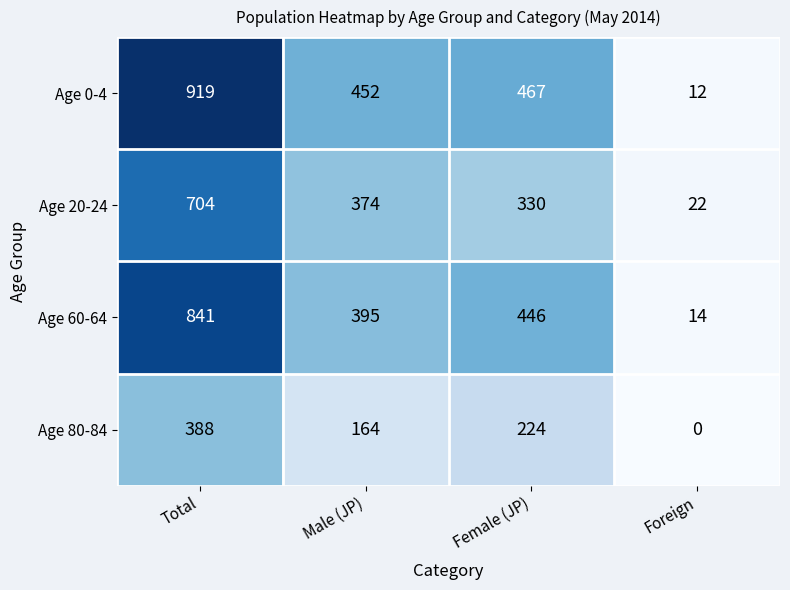

List the series in order of their peak value, lowest first.

Age 80-84, Age 20-24, Age 60-64, Age 0-4